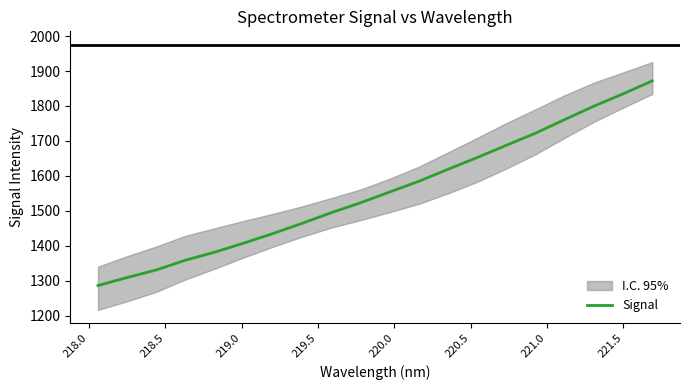

Reading right to left, what are all the values shown in this chart?

1871.8	1834.7	1799.7	1761.4	1722.4	1687.8	1652.8	1619.2	1584.8	1554.2	1523.4	1495.1	1464.7	1435.4	1408.1	1382.0	1359.2	1331.2	1309.4	1286.7